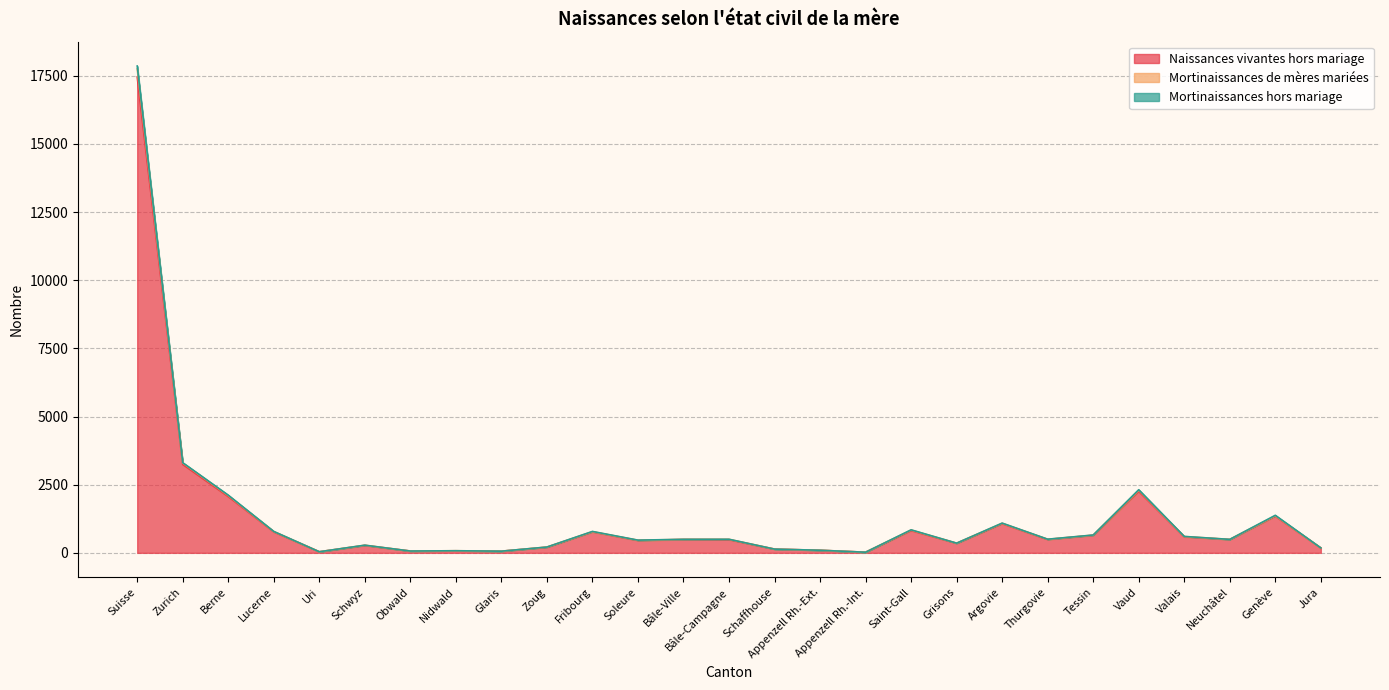

In Naissances vivantes hors mariage, how many points are higher than both neighbors (excluding endpoints)?

8